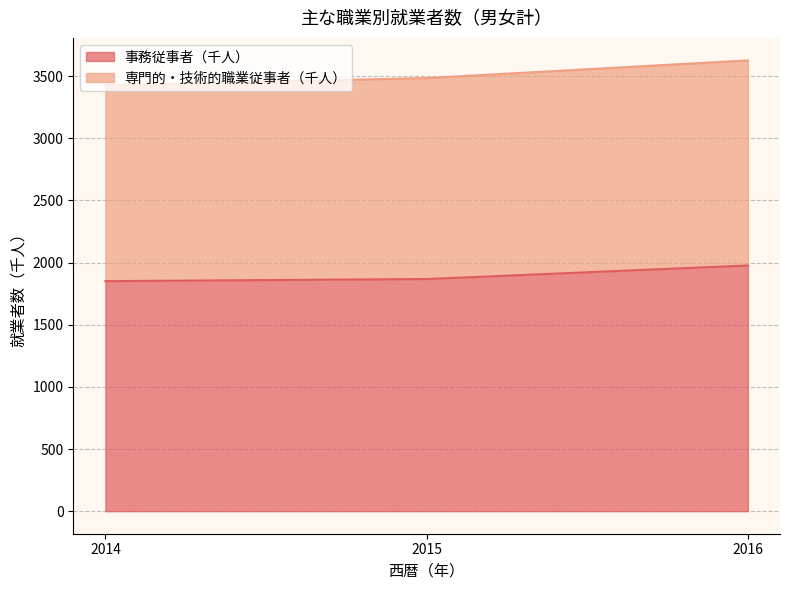

At which label does the data first exceed 1868?

2016